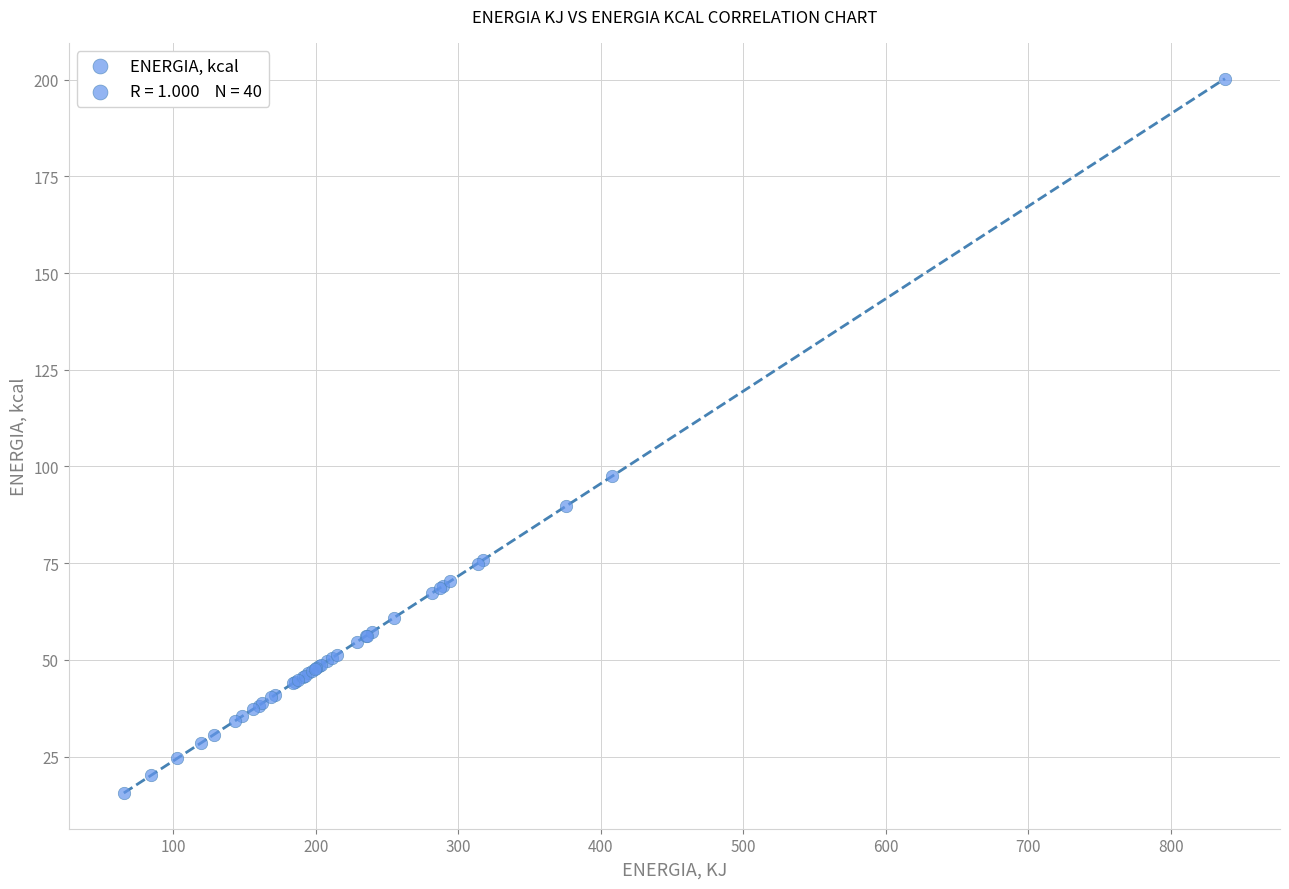

What Y value in the scatter plot is closest to 107?

97.5